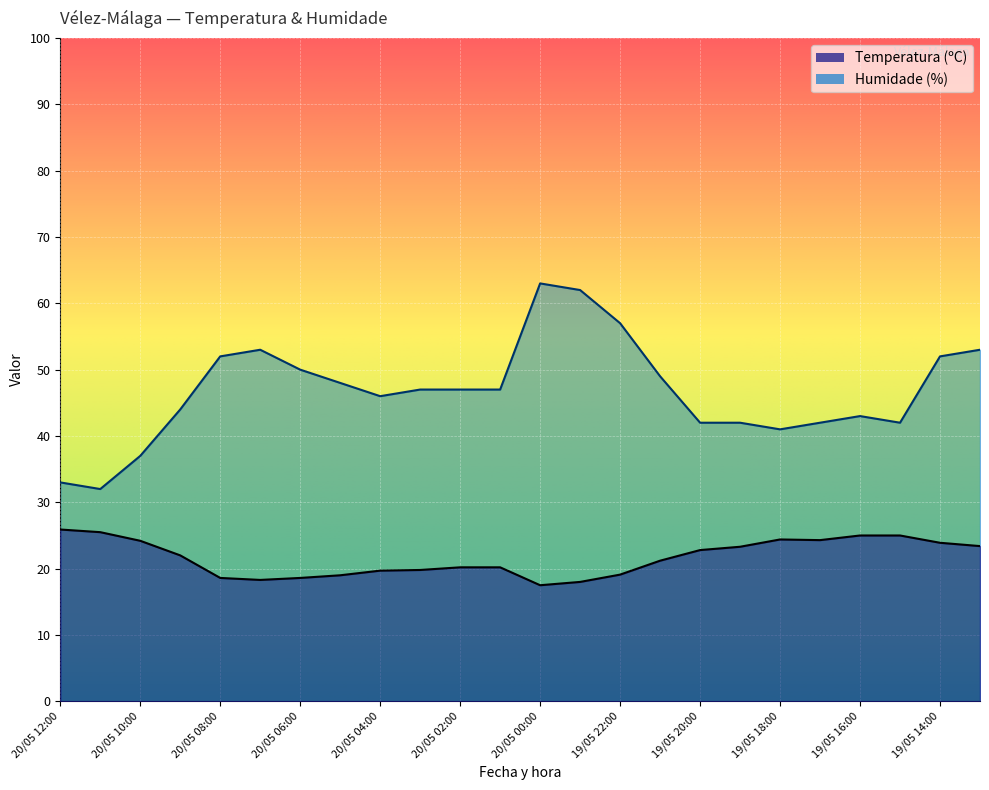

What is the difference between the maximum and minimum values in the Humidade (%) series?

31.0